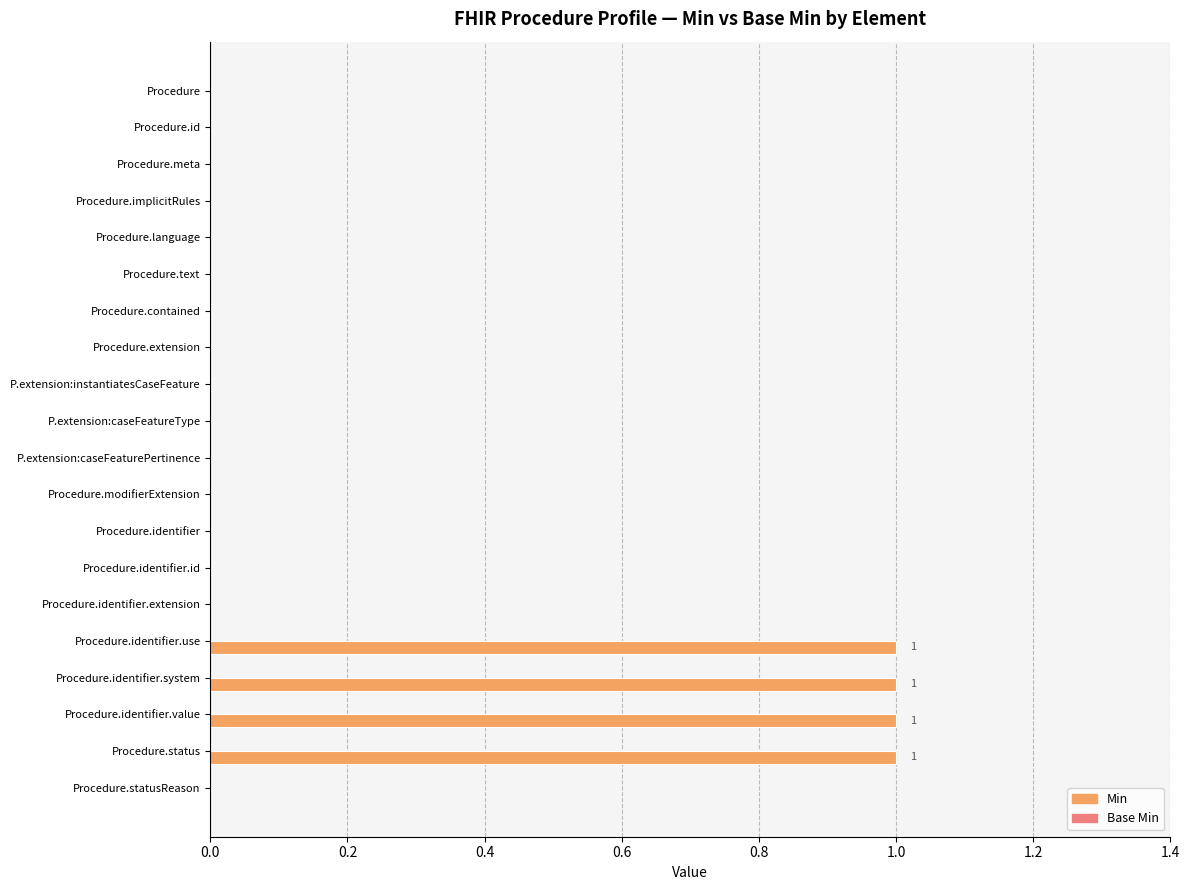

Which has a higher value, Procedure.statusReason or Procedure.identifier.use?

Procedure.identifier.use